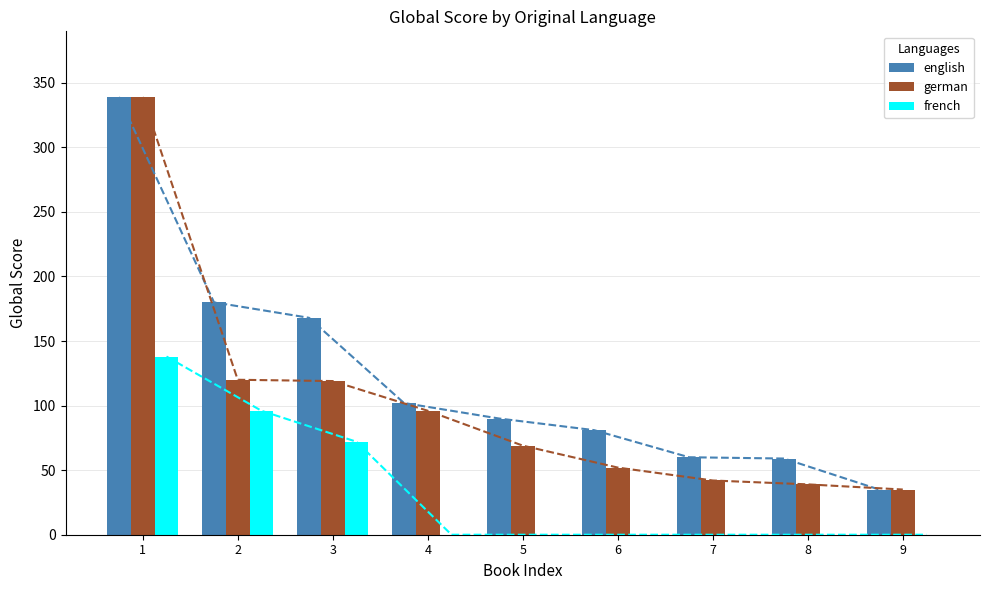

Does the chart contain stacked bars?

No